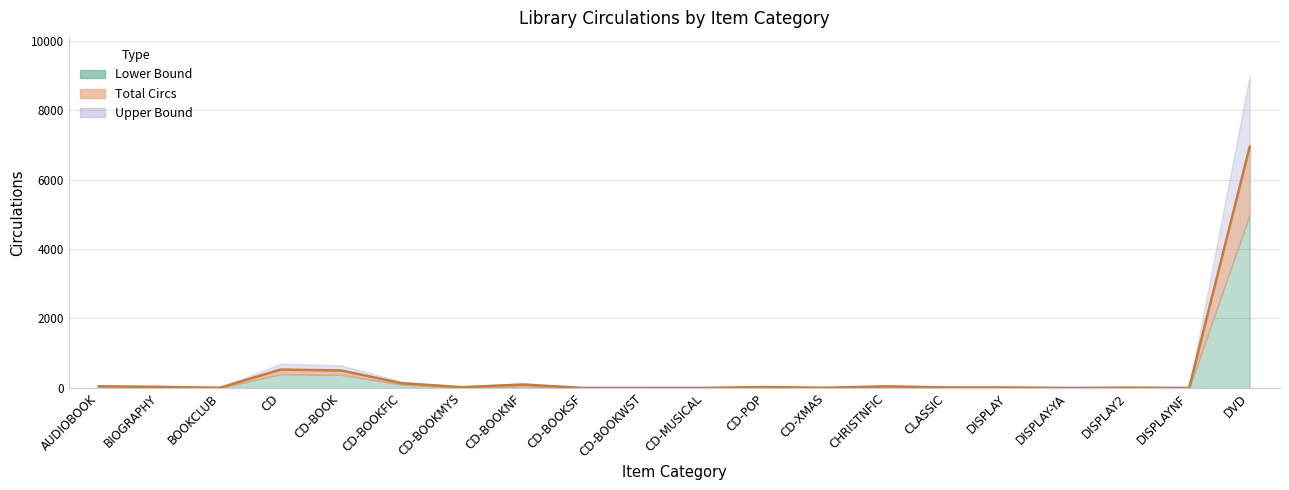

How many categories are shown in the chart?

20